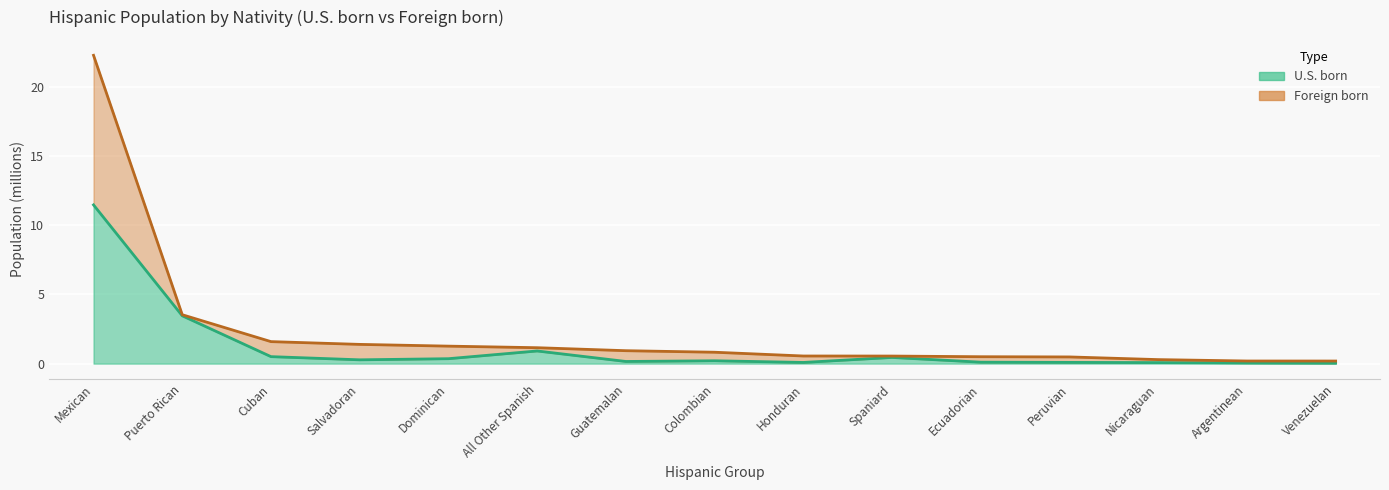

True or false: Foreign born and U.S. born intersect in this chart.

False